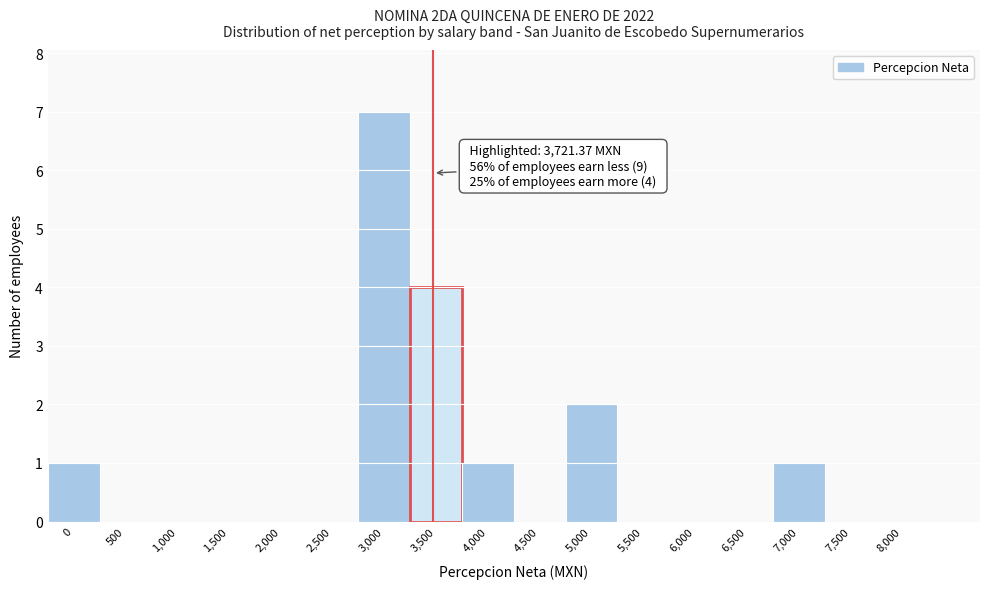

Reading left to right, extract all data points from this chart.

0=1	500=0	1,000=0	1,500=0	2,000=0	2,500=0	3,000=7	3,500=4	4,000=1	4,500=0	5,000=2	5,500=0	6,000=0	6,500=0	7,000=1	7,500=0	8,000=0